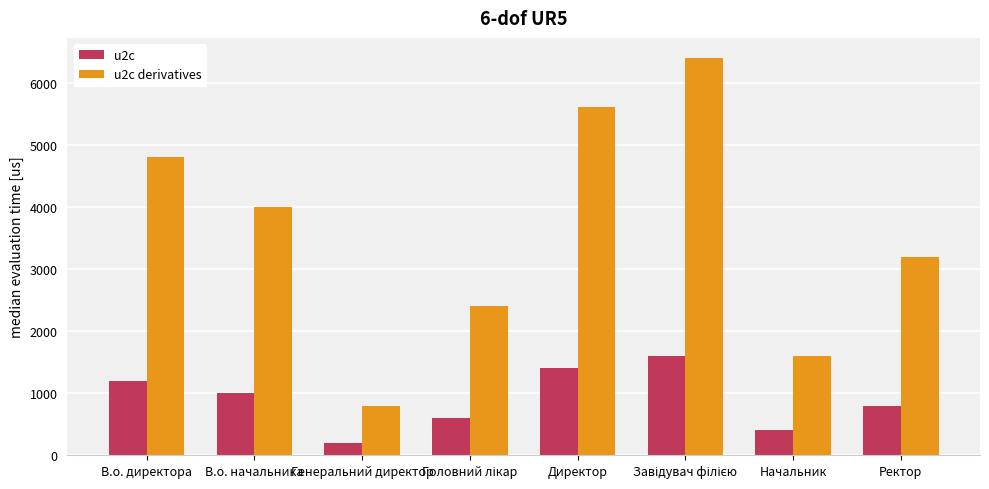

Is the value of u2c at Ректор greater than the value of u2c derivatives at Ректор?

No